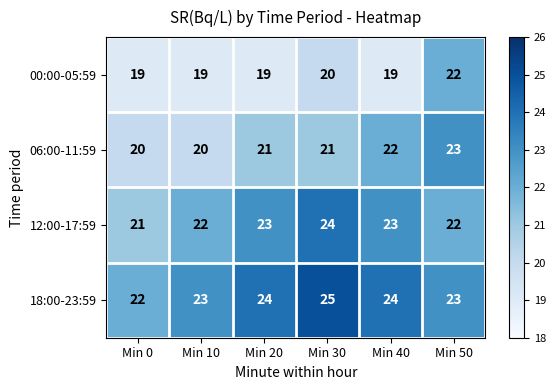

Which series has the largest total across all categories?

18:00-23:59